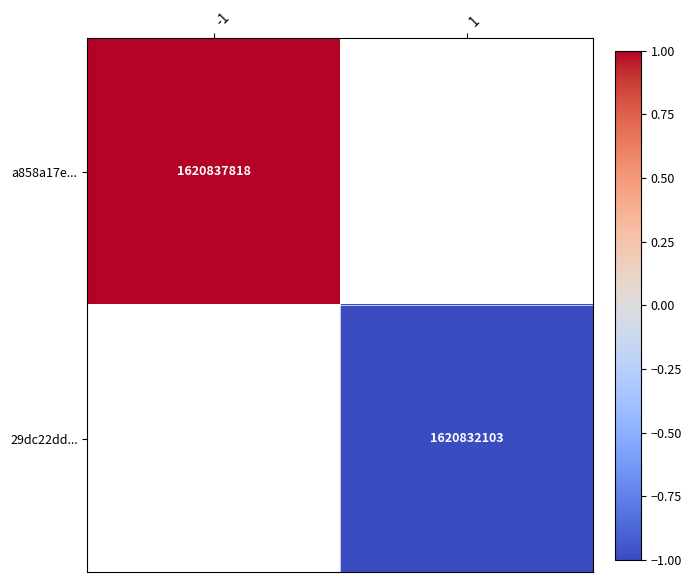

The 29dc22dd... series shows -1.0 at 1. True or false?

True